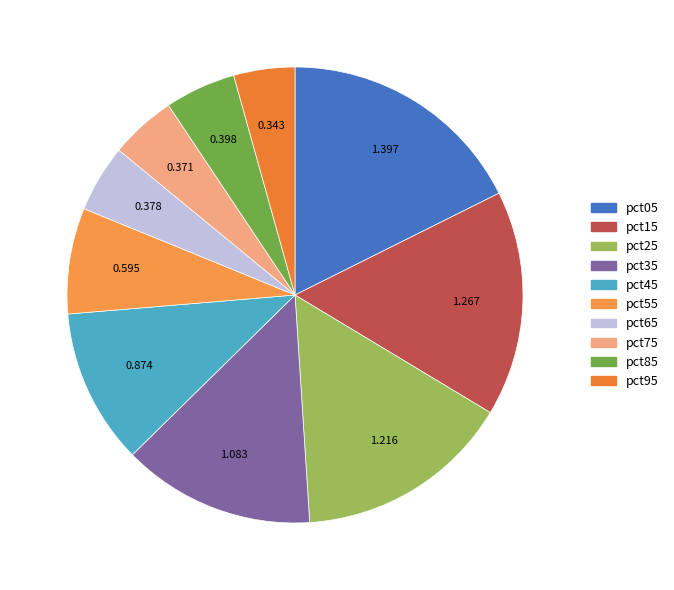

What is the change in value from pct25 to pct35?

-0.1